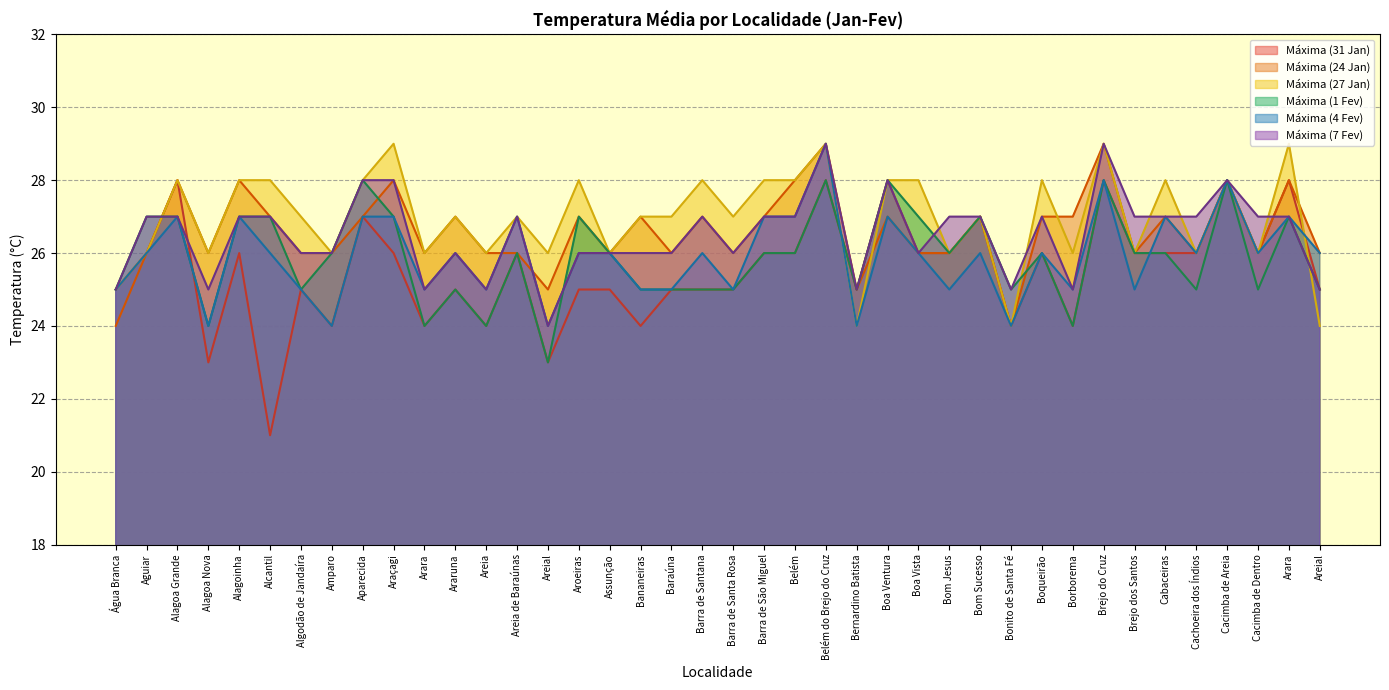

Does the chart display data point markers on the line(s)?

No